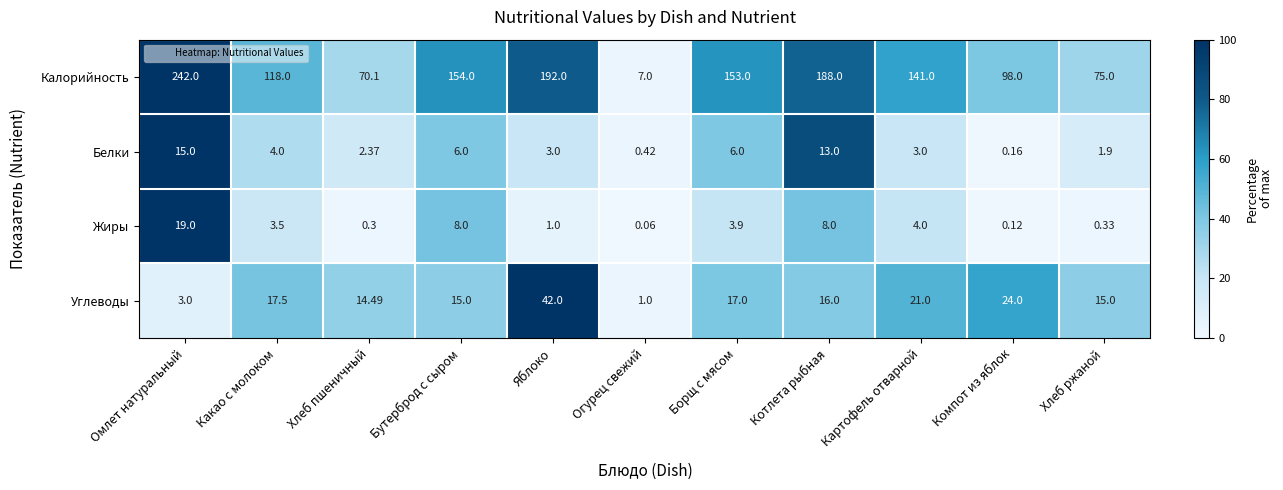

What is the difference between the highest and lowest values at Картофель отварной?

138.0